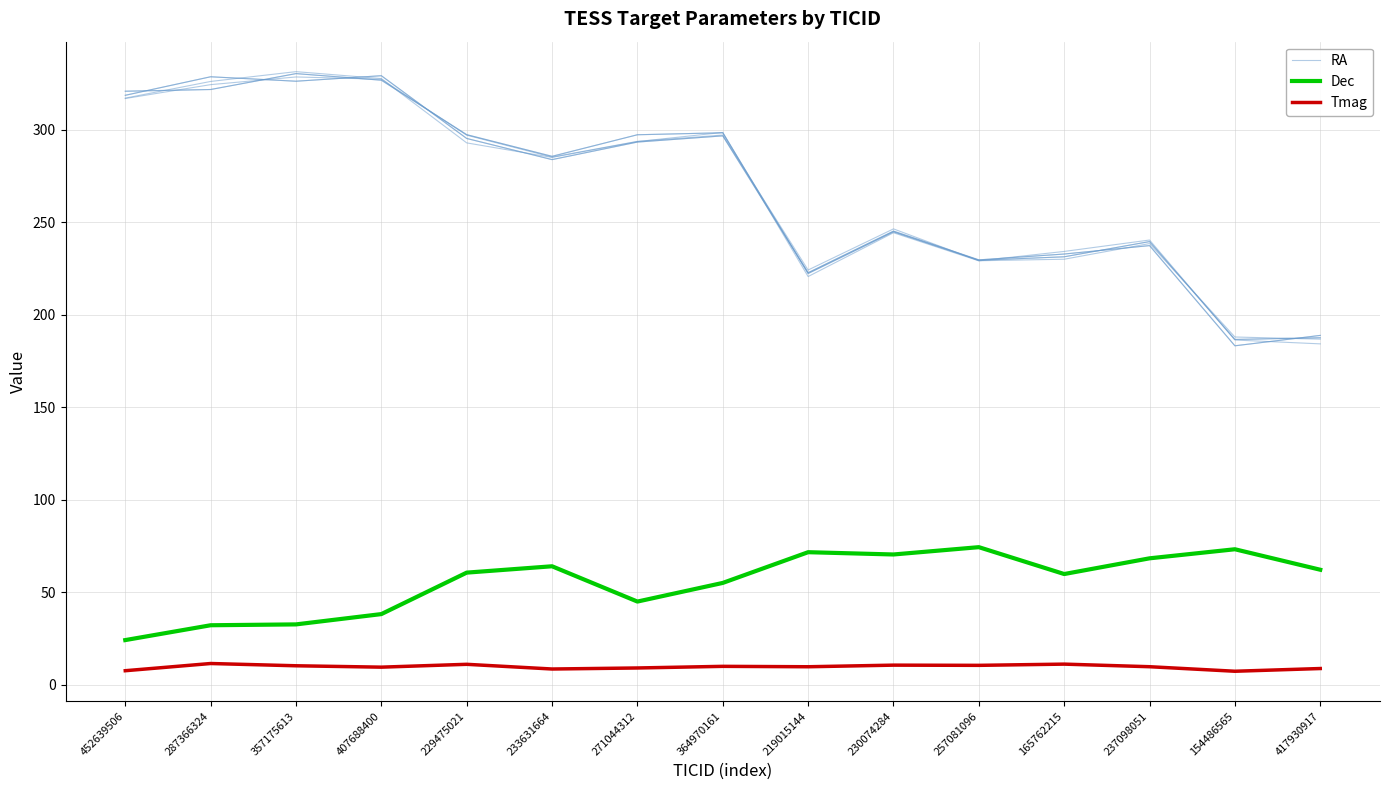

What is the approximate value of RA at 229475021?

295.2